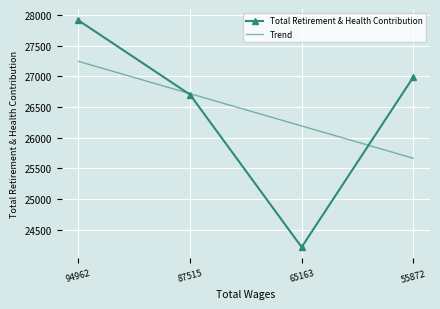

What is the lowest value of the Trend series?

25666.8